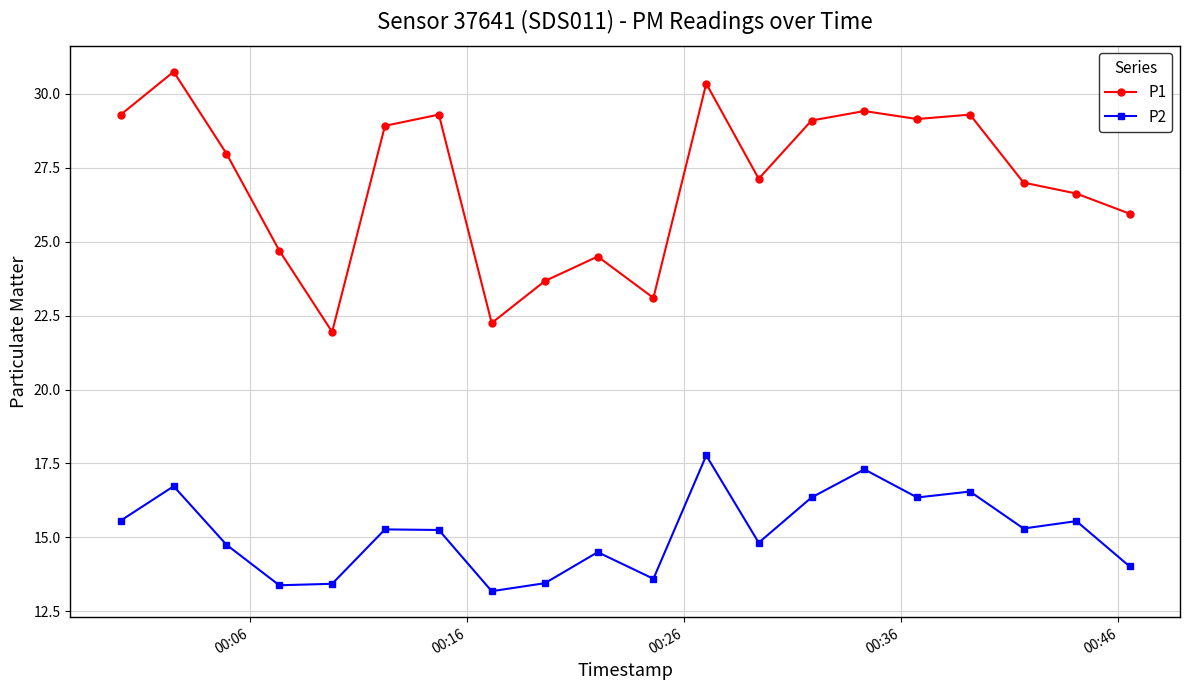

What is the minimum value shown in the chart?

13.2